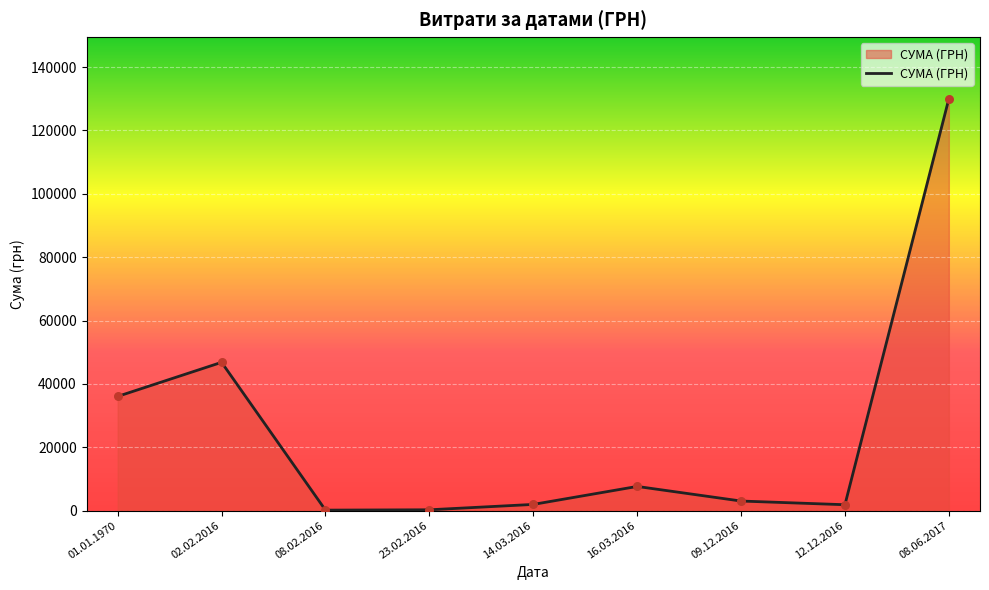

What is the change in value from 23.02.2016 to 12.12.2016?

+1598.2